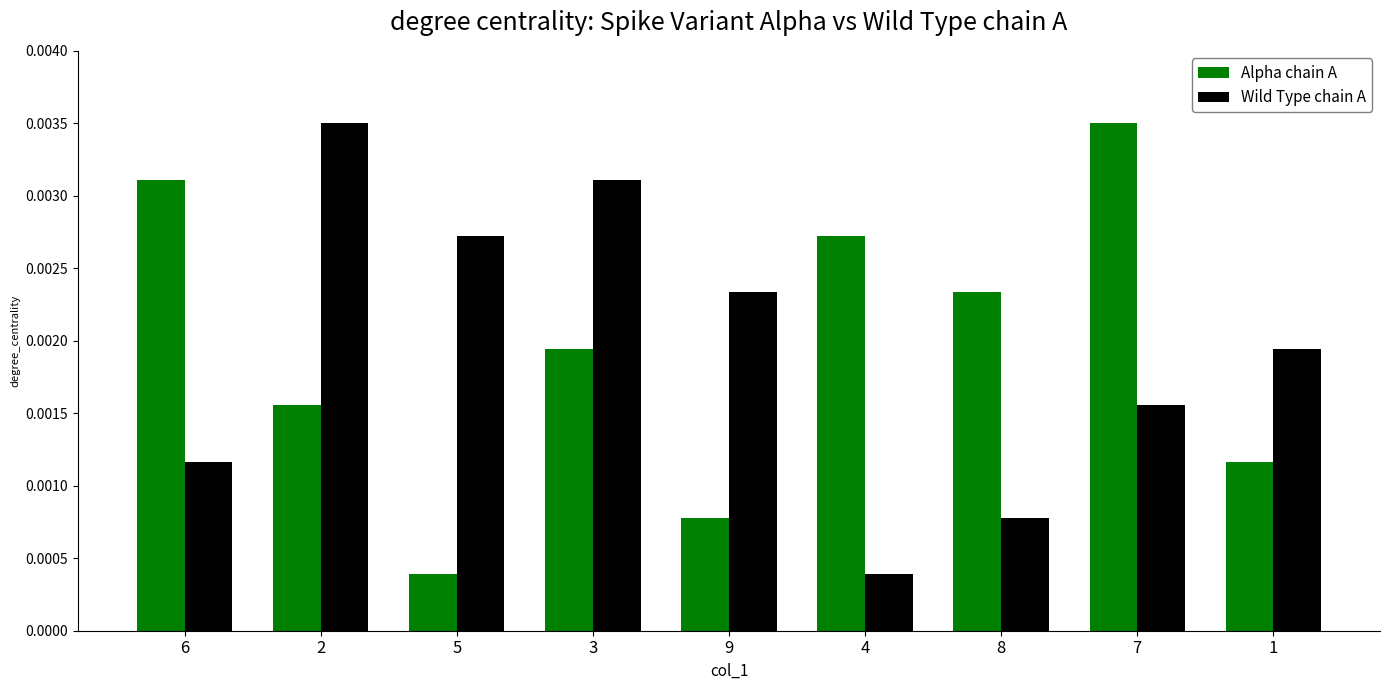

List the labels in order of Alpha chain A value, smallest first.

5, 9, 1, 2, 3, 8, 4, 6, 7